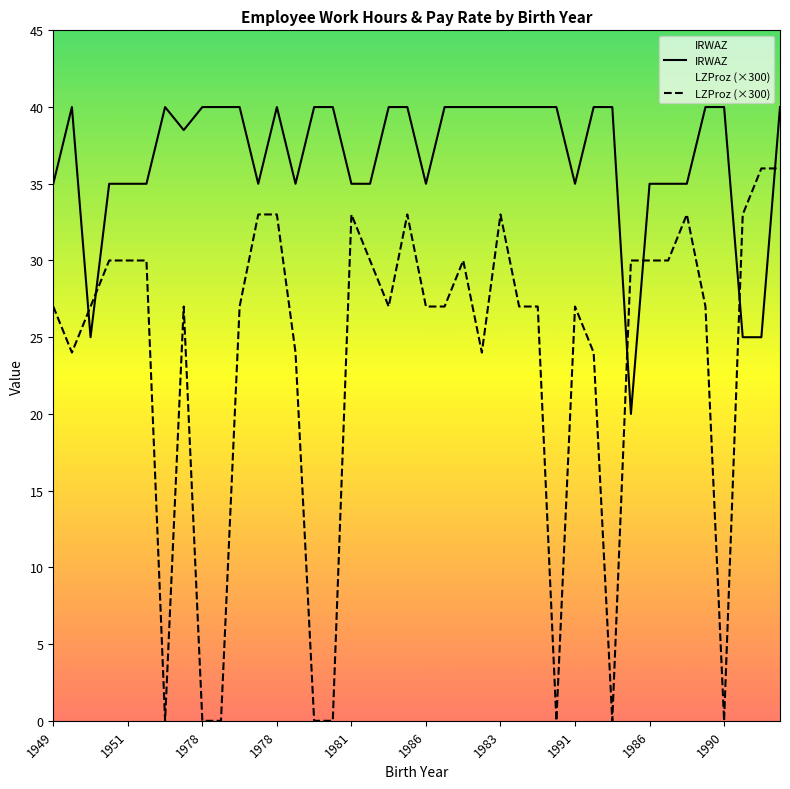

What is the highest value of the LZProz (×300) series?

36.0